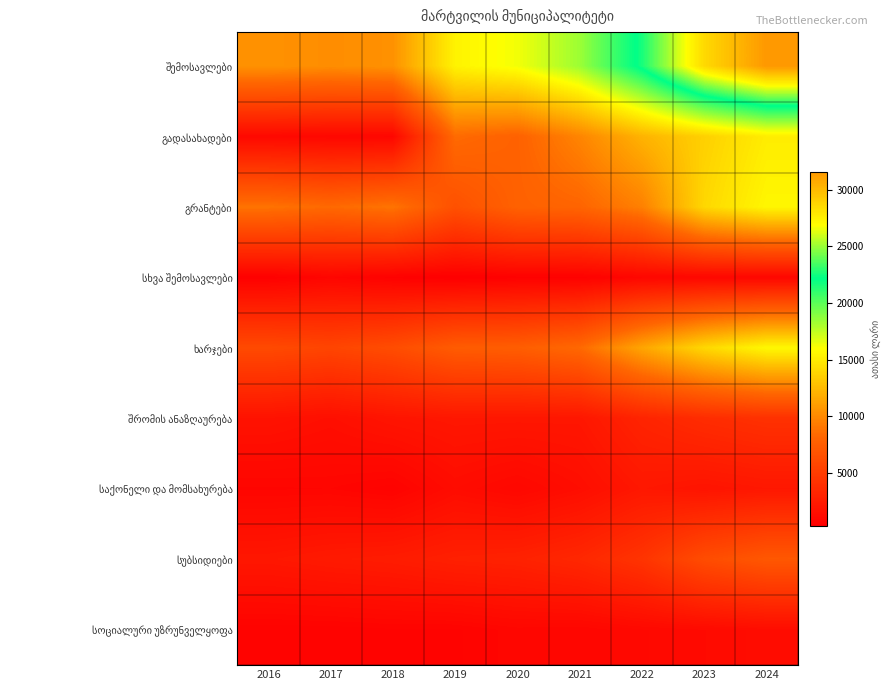

What is the total value across all series at 2022?

67523.1